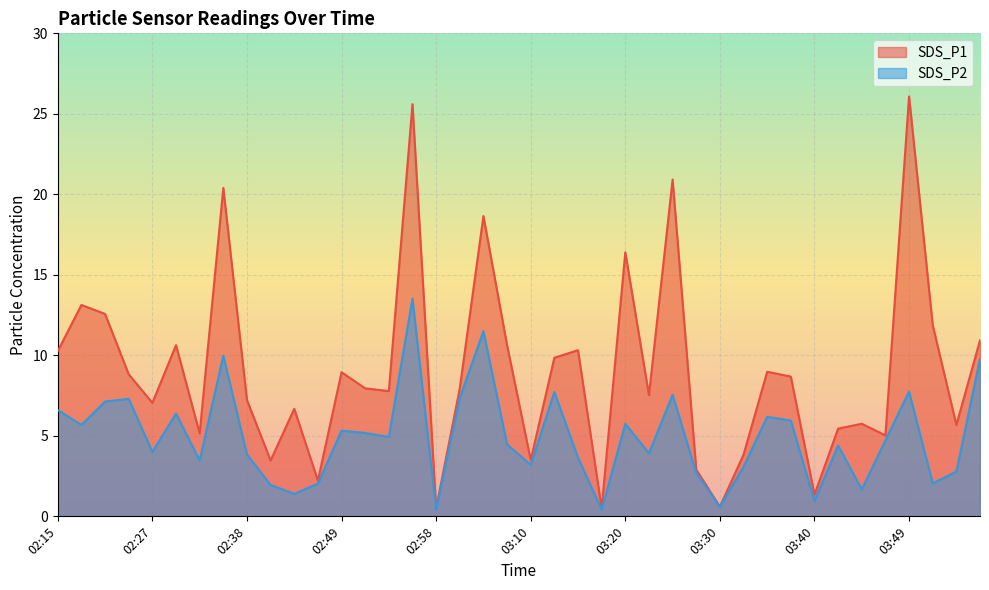

Which label corresponds to the largest value in the chart?

03:49